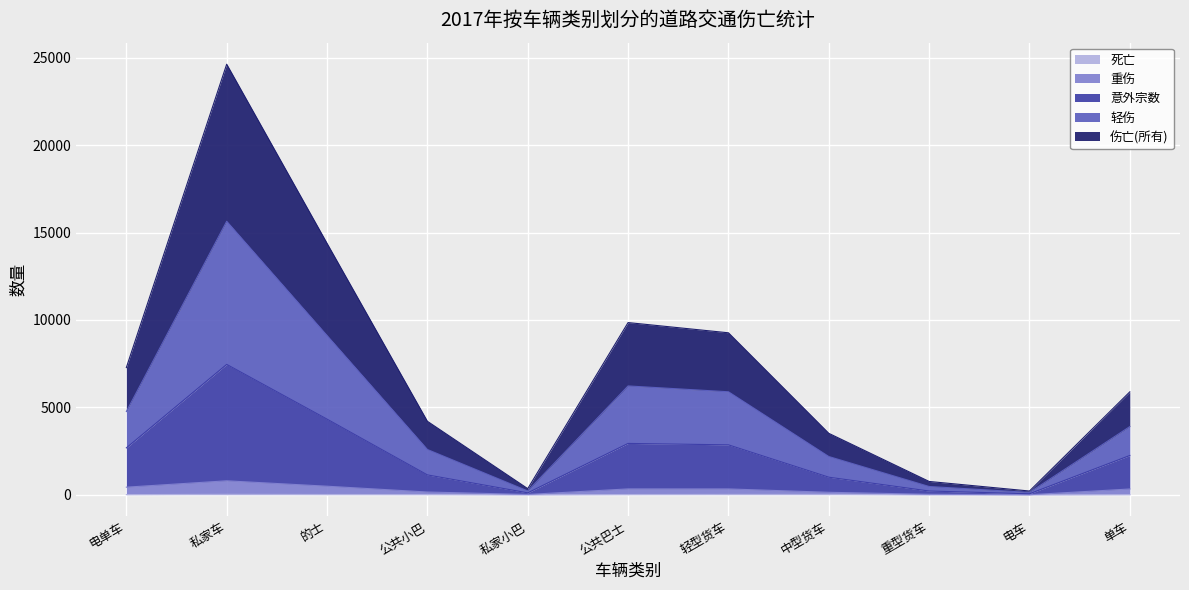

At which category is the sum across all series the highest?

私家车